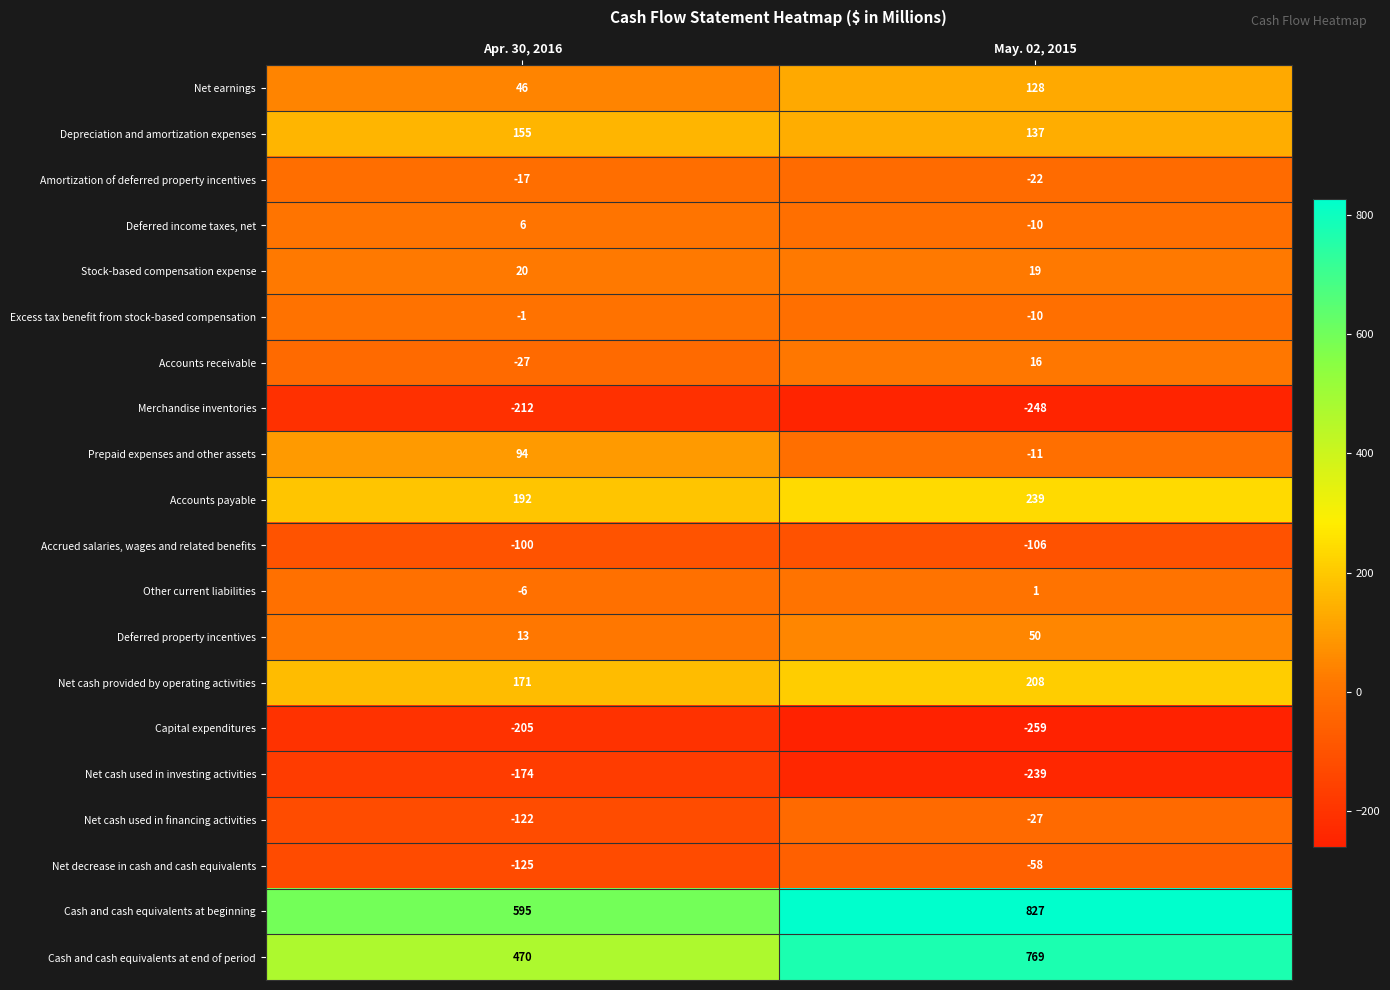

What is the difference between the maximum and minimum values in the Deferred property incentives series?

37